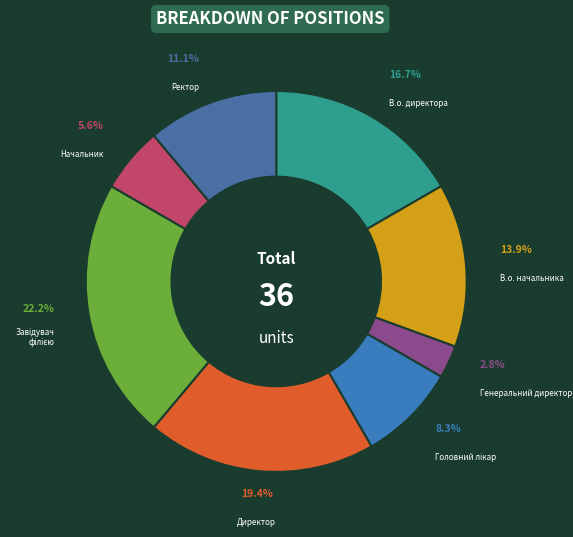

To the nearest percent, what percentage of the pie is В.о. директора?

17%